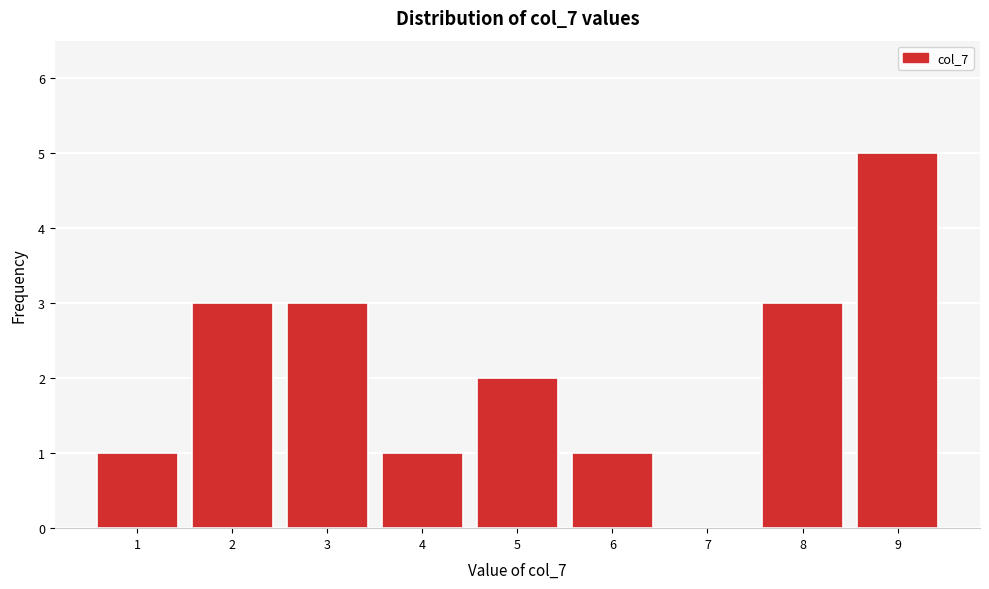

Reading left to right, what are all the values shown in this chart?

1=1	2=3	3=3	4=1	5=2	6=1	7=0	8=3	9=5